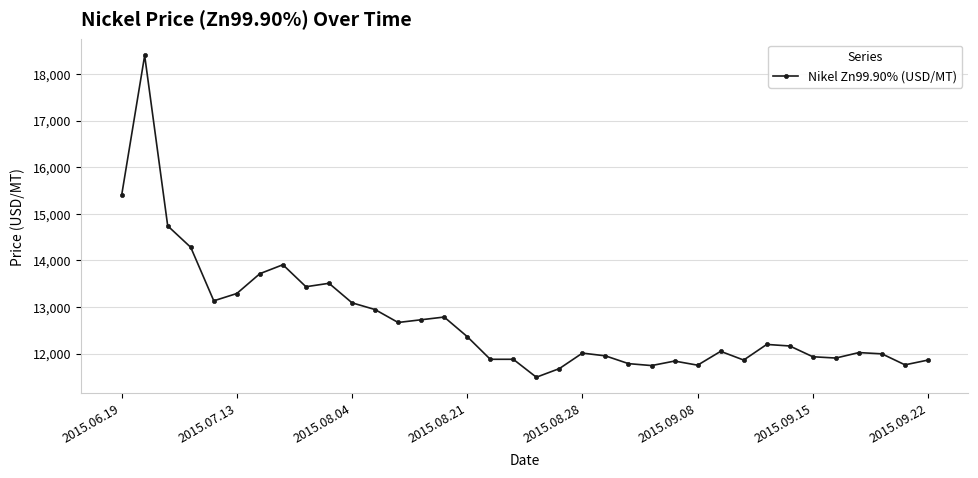

What is the difference between the maximum and second lowest values?

6717.9